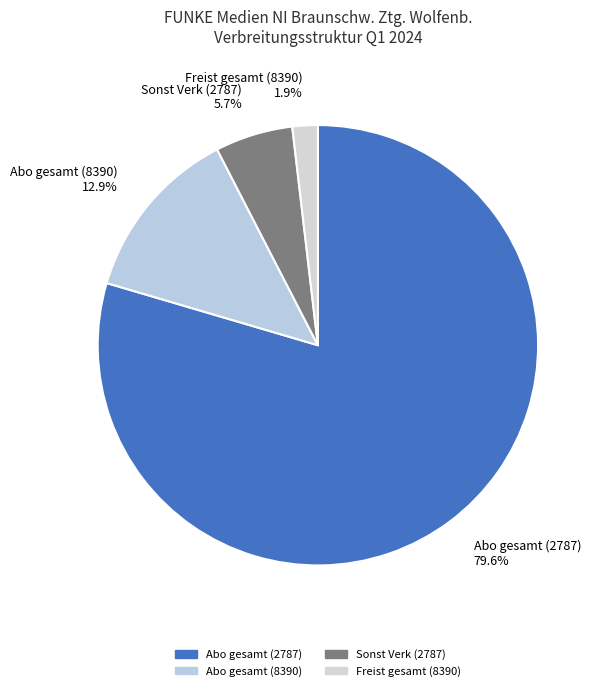

The Abo gesamt (8390) slice represents 26% of the pie. True or false?

False